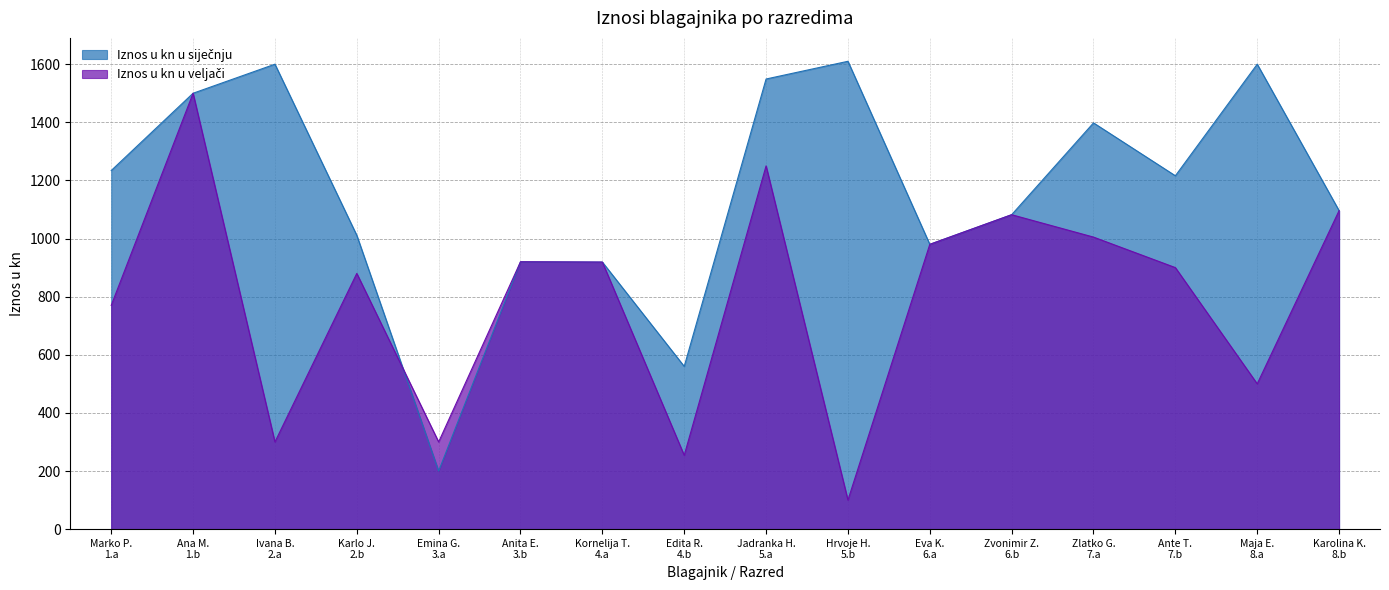

What is the difference between the maximum and second lowest values in the Iznos u kn u veljači series?

1246